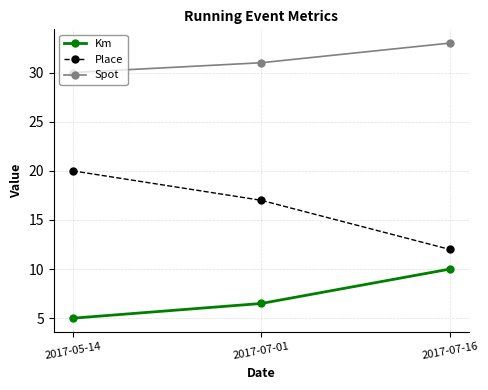

What is the difference between the highest and lowest values at 2017-05-14?

25.0